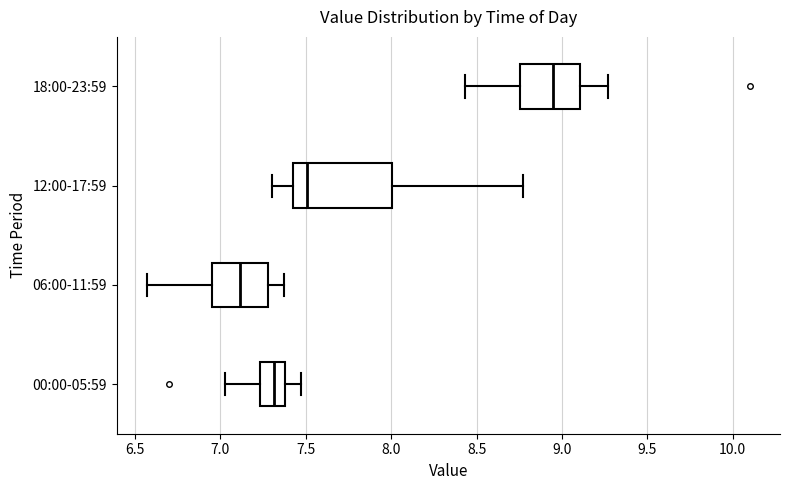

Reading bottom to top, read every box against the x-axis: the position of its median line, the range the box covers, and the ends of its whiskers. The values are not printed on the chart, so give them approximately, as read against the axis.

00:00-05:59: median 7.30, box 7.25 to 7.40, whiskers 7.05 to 7.45
06:00-11:59: median 7.10, box 6.95 to 7.30, whiskers 6.55 to 7.35
12:00-17:59: median 7.50, box 7.40 to 8.00, whiskers 7.30 to 8.75
18:00-23:59: median 8.95, box 8.75 to 9.10, whiskers 8.45 to 9.25